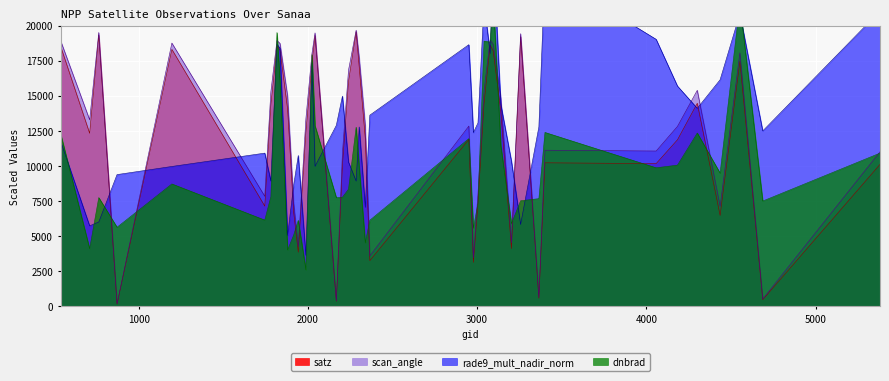

Between 1781 and 3365, which is larger?

1781